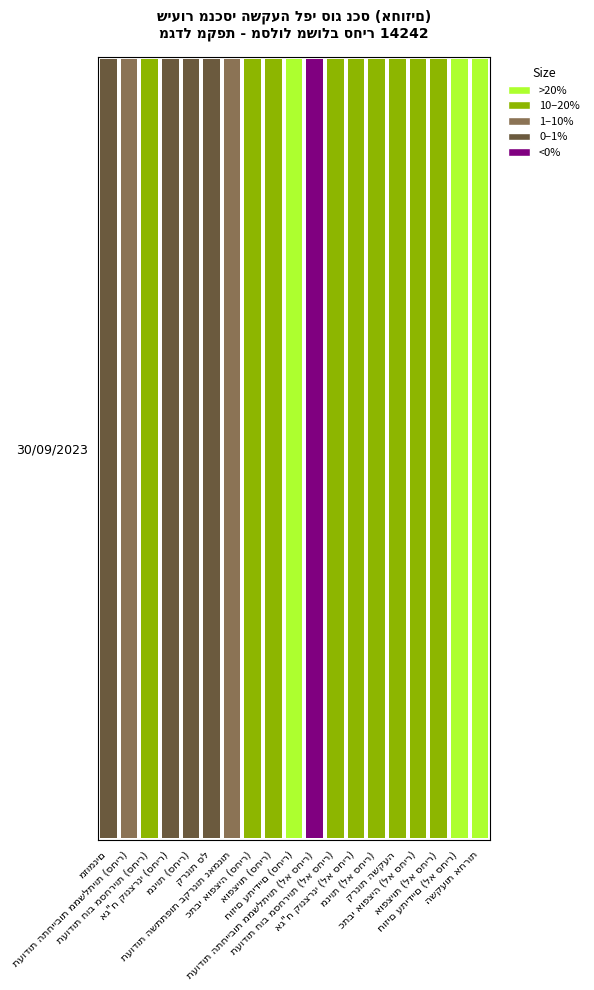

Reading left to right, extract all data points from this chart.

3	2	1	3	3	3	2	1	1	0	4	1	1	1	1	1	1	0	0